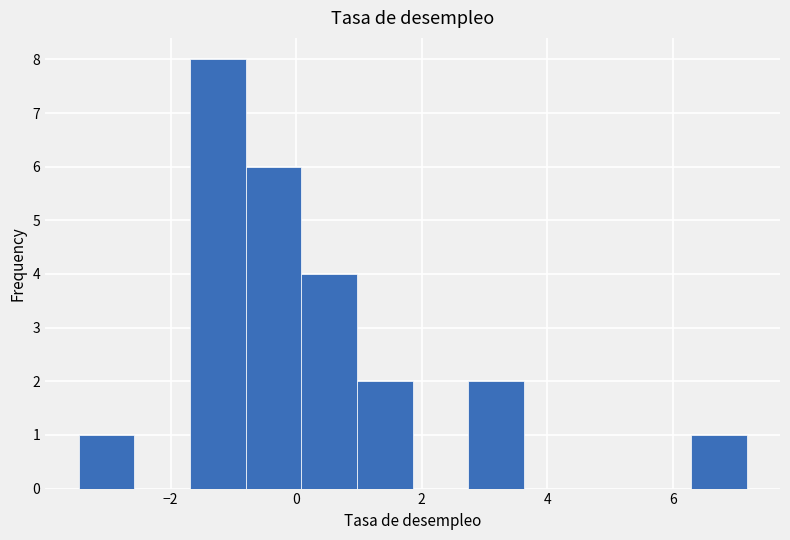

Reading left to right, list every bar in this chart as the range it spans on the x-axis followed by its height. Neither the bar edges nor the heights are printed on the chart, so give them approximately, as read against the axes.

-3.4 to -2.6: 1
-2.6 to -1.6: 0
-1.6 to -0.8: 8
-0.8 to 0.0: 6
0.0 to 1.0: 4
1.0 to 1.8: 2
1.8 to 2.8: 0
2.8 to 3.6: 2
3.6 to 4.6: 0
4.6 to 5.4: 0
5.4 to 6.2: 0
6.2 to 7.2: 1